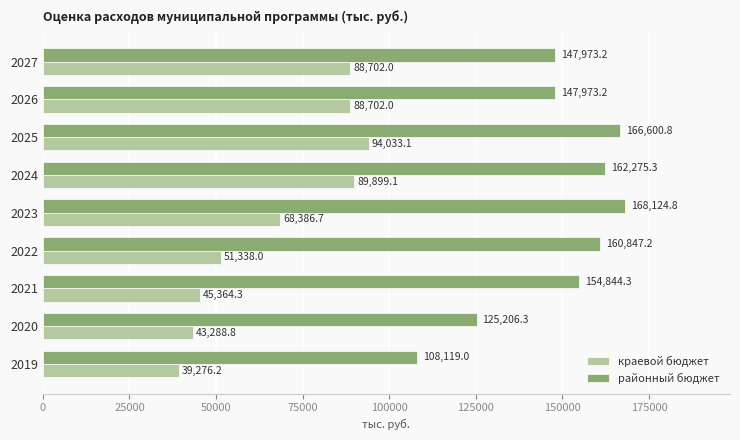

Read the краевой бюджет value at 2026.

88702.0